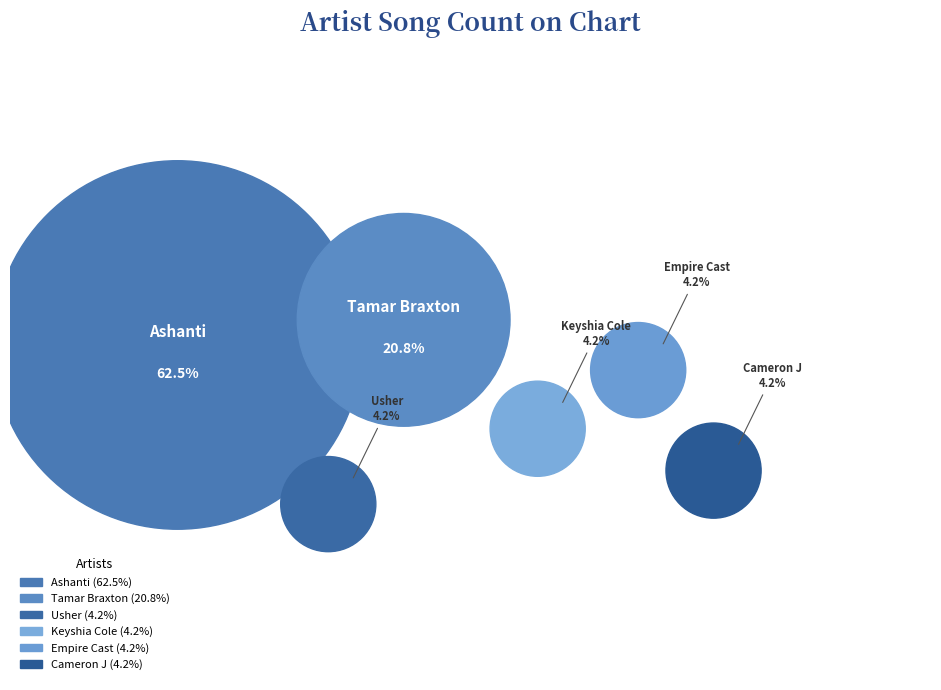

What is the majority slice?

Ashanti